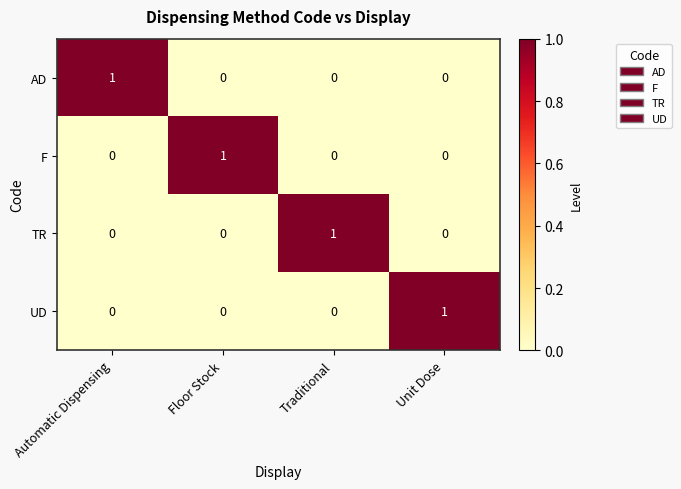

The AD series shows 0 at Unit Dose. True or false?

True